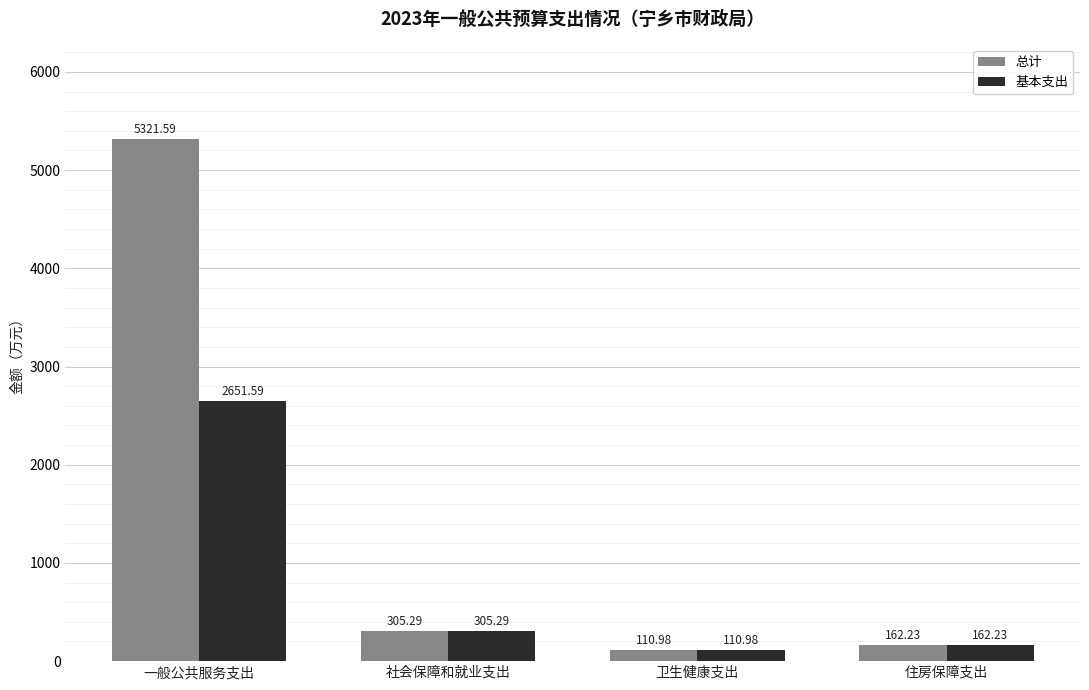

The 基本支出 series shows 111.0 at 卫生健康支出. True or false?

True